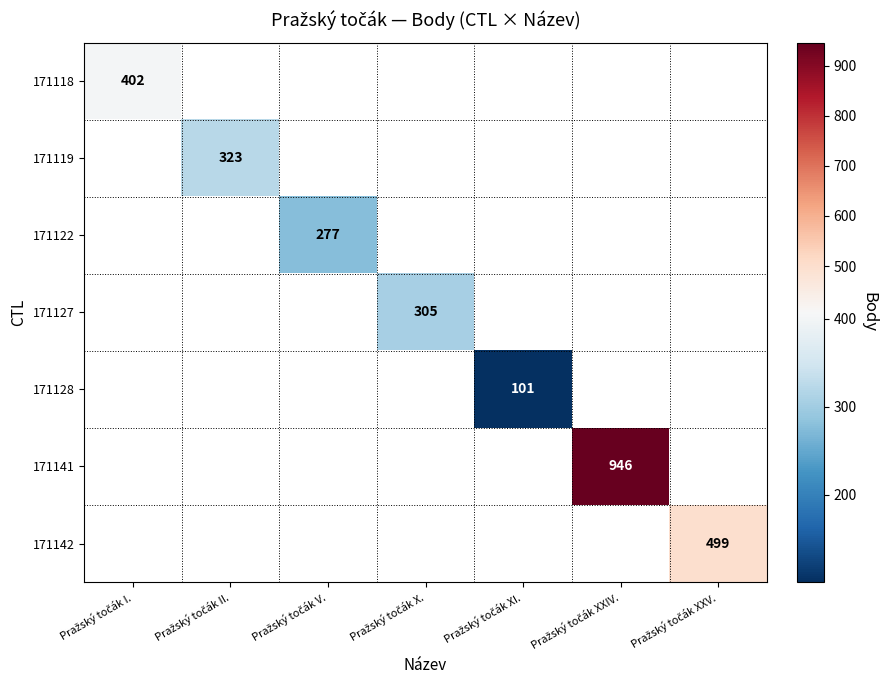

How many values in 171122 are above zero?

1